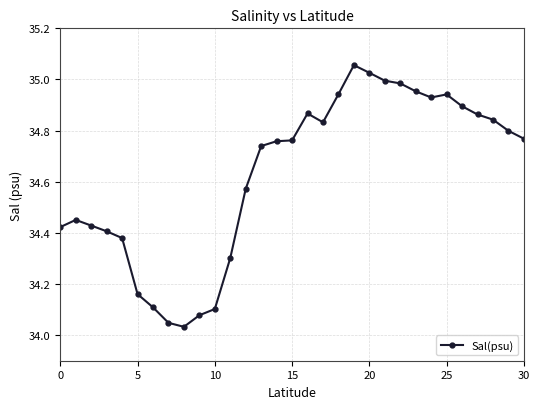

What is the difference between the maximum and minimum values?

1.0